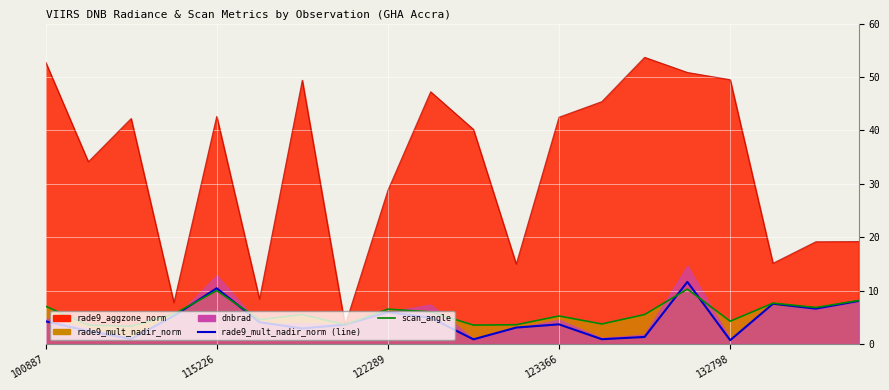

How many values in the rade9_mult_nadir_norm series are below 4?

10